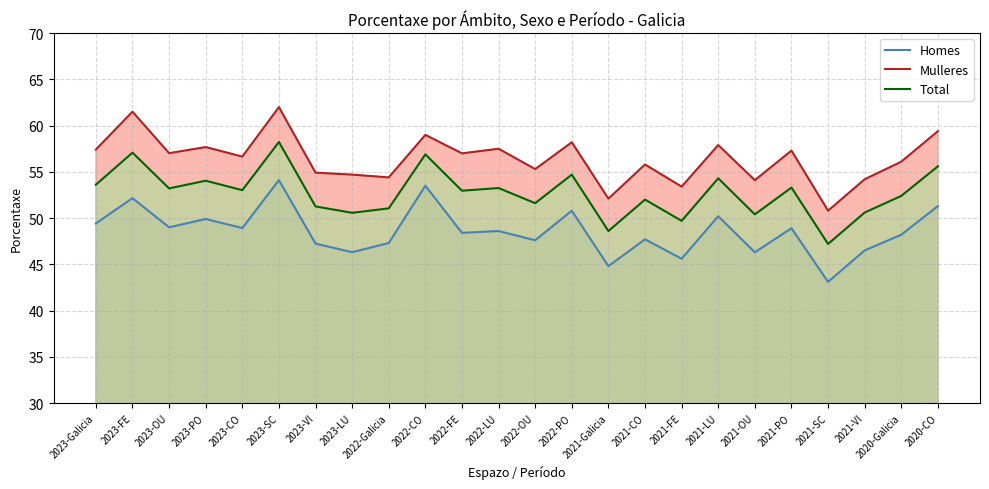

What is the label of the 4th point from the left?

2023-PO